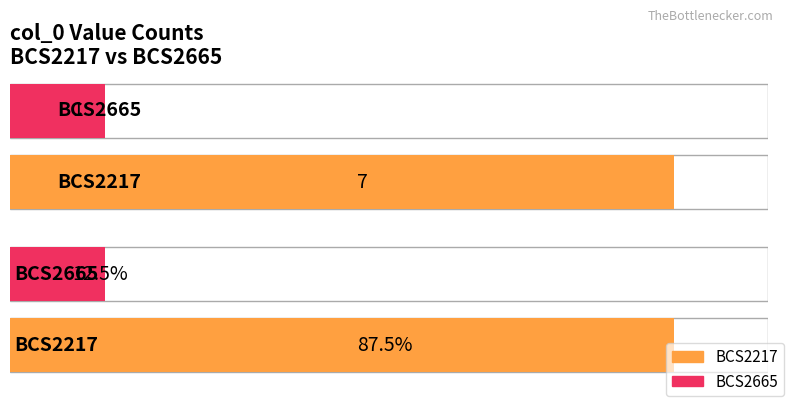

What is the value of the 1st bar from the left?

7